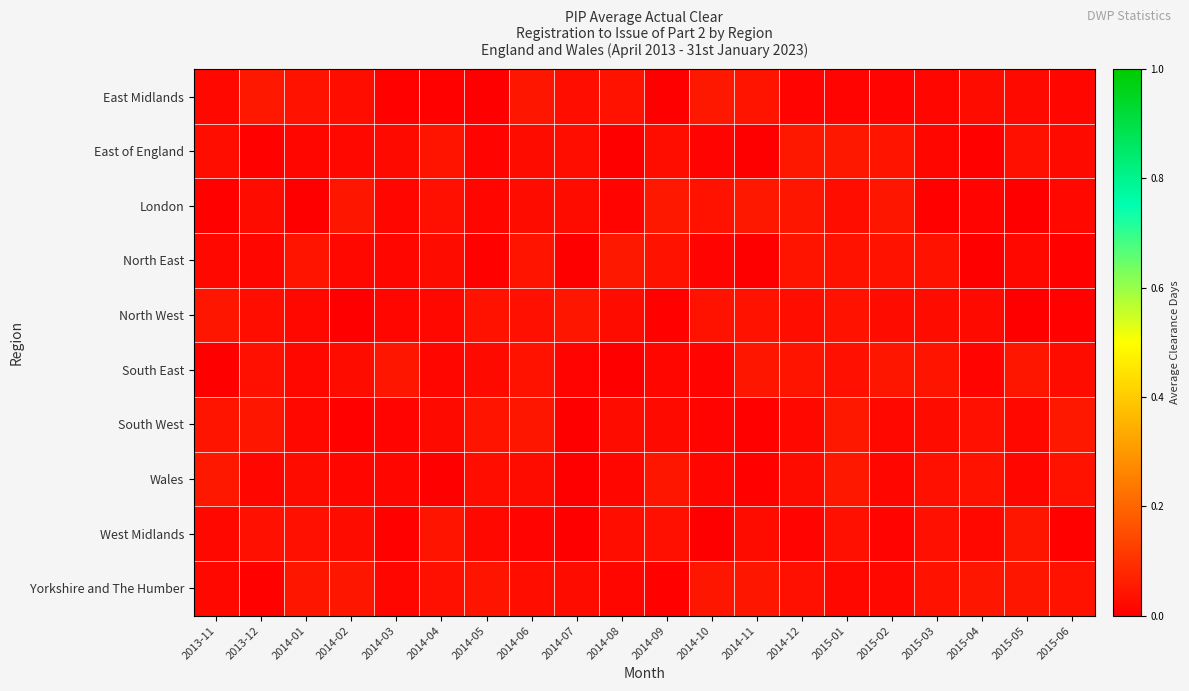

Reading left to right, list all the values displayed in this chart.

East Midlands: 2013-11=0.0	2013-12=0.0	2014-01=0.0	2014-02=0.0	2014-03=0.0	2014-04=0.0	2014-05=0.0	2014-06=0.0	2014-07=0.0	2014-08=0.0	2014-09=0.0	2014-10=0.0	2014-11=0.0	2014-12=0.0	2015-01=0.0	2015-02=0.0	2015-03=0.0	2015-04=0.0	2015-05=0.0	2015-06=0.0
East of England: 2013-11=0.0	2013-12=0.0	2014-01=0.0	2014-02=0.0	2014-03=0.0	2014-04=0.0	2014-05=0.0	2014-06=0.0	2014-07=0.0	2014-08=0.0	2014-09=0.0	2014-10=0.0	2014-11=0.0	2014-12=0.0	2015-01=0.0	2015-02=0.0	2015-03=0.0	2015-04=0.0	2015-05=0.0	2015-06=0.0
London: 2013-11=0.0	2013-12=0.0	2014-01=0.0	2014-02=0.0	2014-03=0.0	2014-04=0.0	2014-05=0.0	2014-06=0.0	2014-07=0.0	2014-08=0.0	2014-09=0.0	2014-10=0.0	2014-11=0.0	2014-12=0.0	2015-01=0.0	2015-02=0.0	2015-03=0.0	2015-04=0.0	2015-05=0.0	2015-06=0.0
North East: 2013-11=0.0	2013-12=0.0	2014-01=0.0	2014-02=0.0	2014-03=0.0	2014-04=0.0	2014-05=0.0	2014-06=0.0	2014-07=0.0	2014-08=0.0	2014-09=0.0	2014-10=0.0	2014-11=0.0	2014-12=0.0	2015-01=0.0	2015-02=0.0	2015-03=0.0	2015-04=0.0	2015-05=0.0	2015-06=0.0
North West: 2013-11=0.0	2013-12=0.0	2014-01=0.0	2014-02=0.0	2014-03=0.0	2014-04=0.0	2014-05=0.0	2014-06=0.0	2014-07=0.0	2014-08=0.0	2014-09=0.0	2014-10=0.0	2014-11=0.0	2014-12=0.0	2015-01=0.0	2015-02=0.0	2015-03=0.0	2015-04=0.0	2015-05=0.0	2015-06=0.0
South East: 2013-11=0.0	2013-12=0.0	2014-01=0.0	2014-02=0.0	2014-03=0.0	2014-04=0.0	2014-05=0.0	2014-06=0.0	2014-07=0.0	2014-08=0.0	2014-09=0.0	2014-10=0.0	2014-11=0.0	2014-12=0.0	2015-01=0.0	2015-02=0.0	2015-03=0.0	2015-04=0.0	2015-05=0.0	2015-06=0.0
South West: 2013-11=0.0	2013-12=0.0	2014-01=0.0	2014-02=0.0	2014-03=0.0	2014-04=0.0	2014-05=0.0	2014-06=0.0	2014-07=0.0	2014-08=0.0	2014-09=0.0	2014-10=0.0	2014-11=0.0	2014-12=0.0	2015-01=0.0	2015-02=0.0	2015-03=0.0	2015-04=0.0	2015-05=0.0	2015-06=0.0
Wales: 2013-11=0.0	2013-12=0.0	2014-01=0.0	2014-02=0.0	2014-03=0.0	2014-04=0.0	2014-05=0.0	2014-06=0.0	2014-07=0.0	2014-08=0.0	2014-09=0.0	2014-10=0.0	2014-11=0.0	2014-12=0.0	2015-01=0.0	2015-02=0.0	2015-03=0.0	2015-04=0.0	2015-05=0.0	2015-06=0.0
West Midlands: 2013-11=0.0	2013-12=0.0	2014-01=0.0	2014-02=0.0	2014-03=0.0	2014-04=0.0	2014-05=0.0	2014-06=0.0	2014-07=0.0	2014-08=0.0	2014-09=0.0	2014-10=0.0	2014-11=0.0	2014-12=0.0	2015-01=0.0	2015-02=0.0	2015-03=0.0	2015-04=0.0	2015-05=0.0	2015-06=0.0
Yorkshire and The Humber: 2013-11=0.0	2013-12=0.0	2014-01=0.0	2014-02=0.0	2014-03=0.0	2014-04=0.0	2014-05=0.0	2014-06=0.0	2014-07=0.0	2014-08=0.0	2014-09=0.0	2014-10=0.0	2014-11=0.0	2014-12=0.0	2015-01=0.0	2015-02=0.0	2015-03=0.0	2015-04=0.0	2015-05=0.0	2015-06=0.0